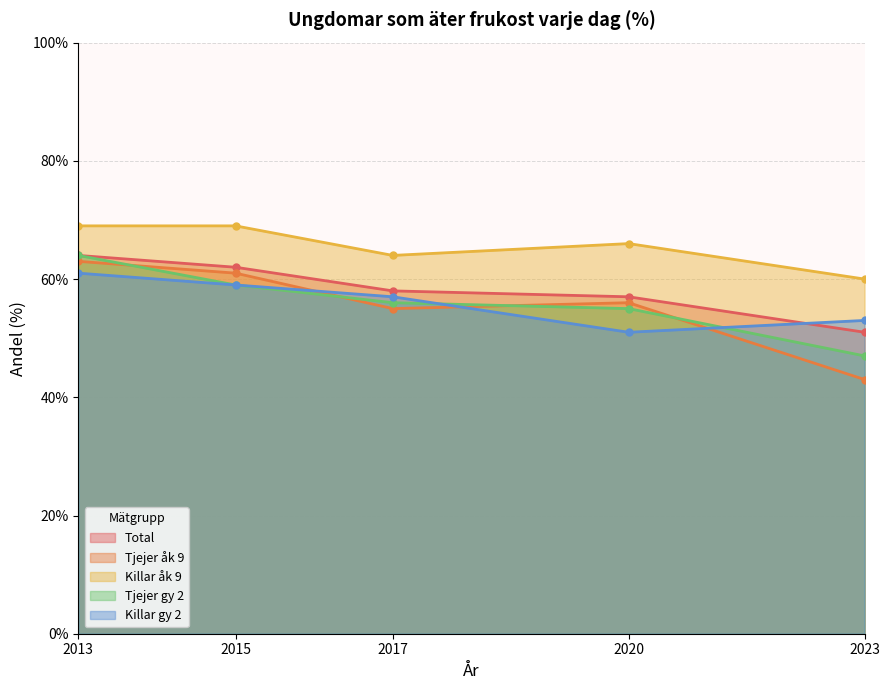

What is the approximate value of Killar åk 9 at 2017?

64